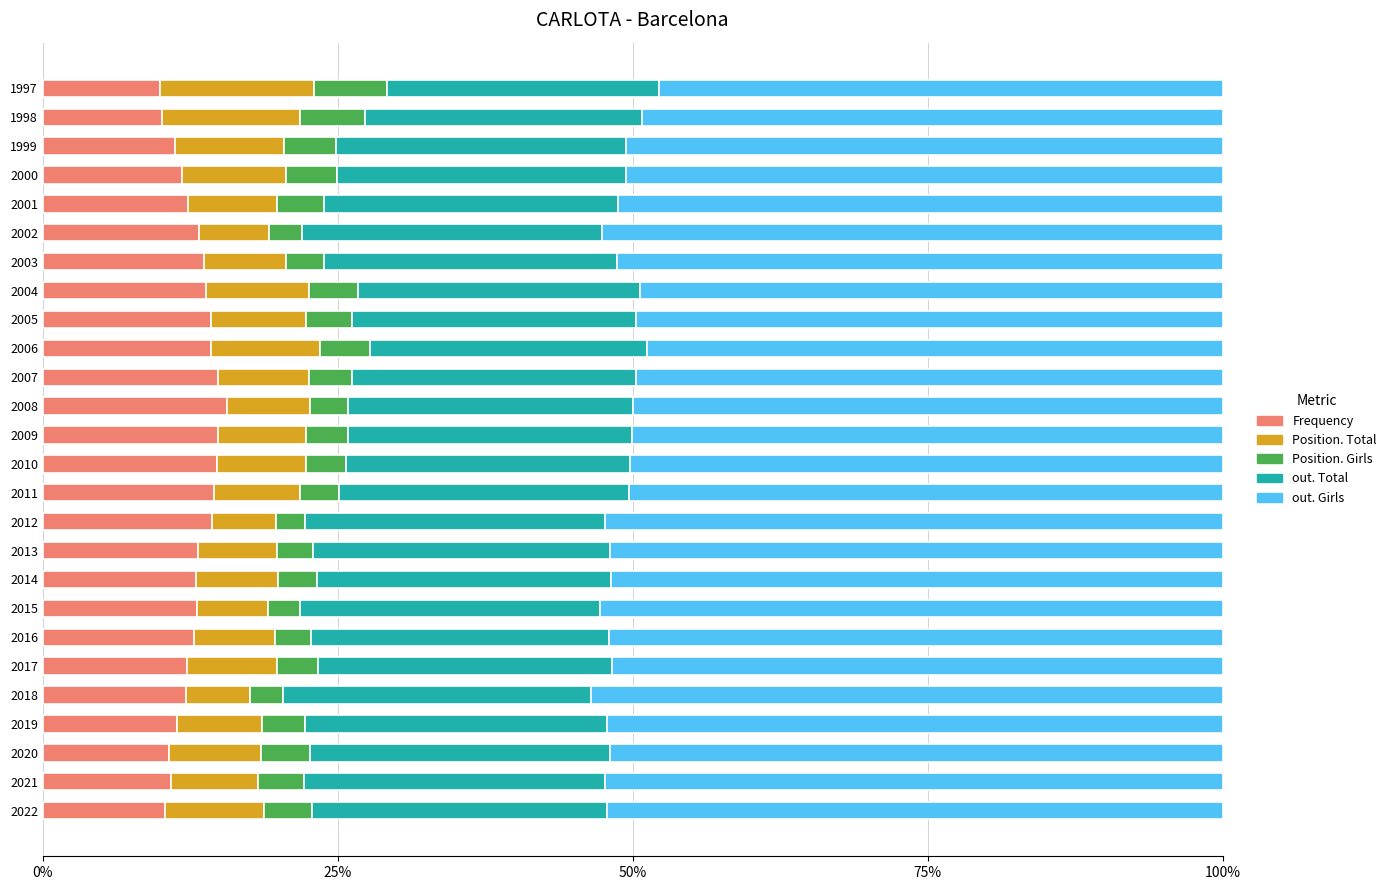

What is the difference between the second highest and minimum values in the Frequency series?

4.9